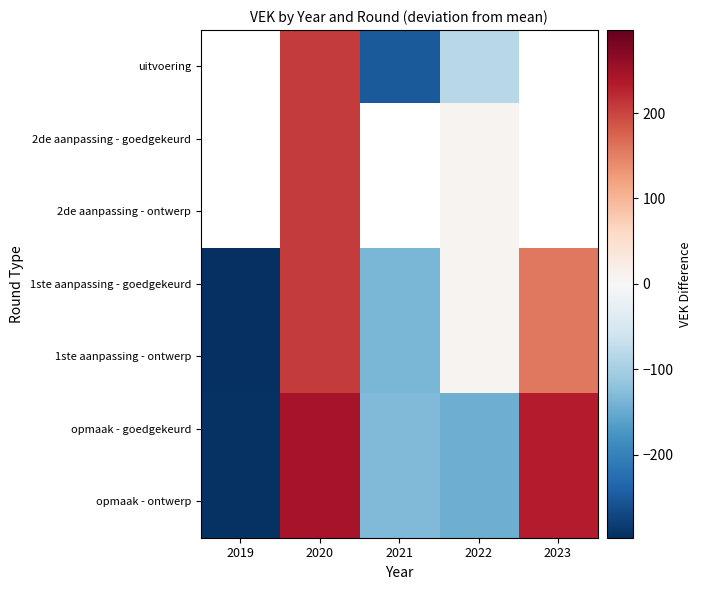

At how many categories does at least one series exceed 108?

2